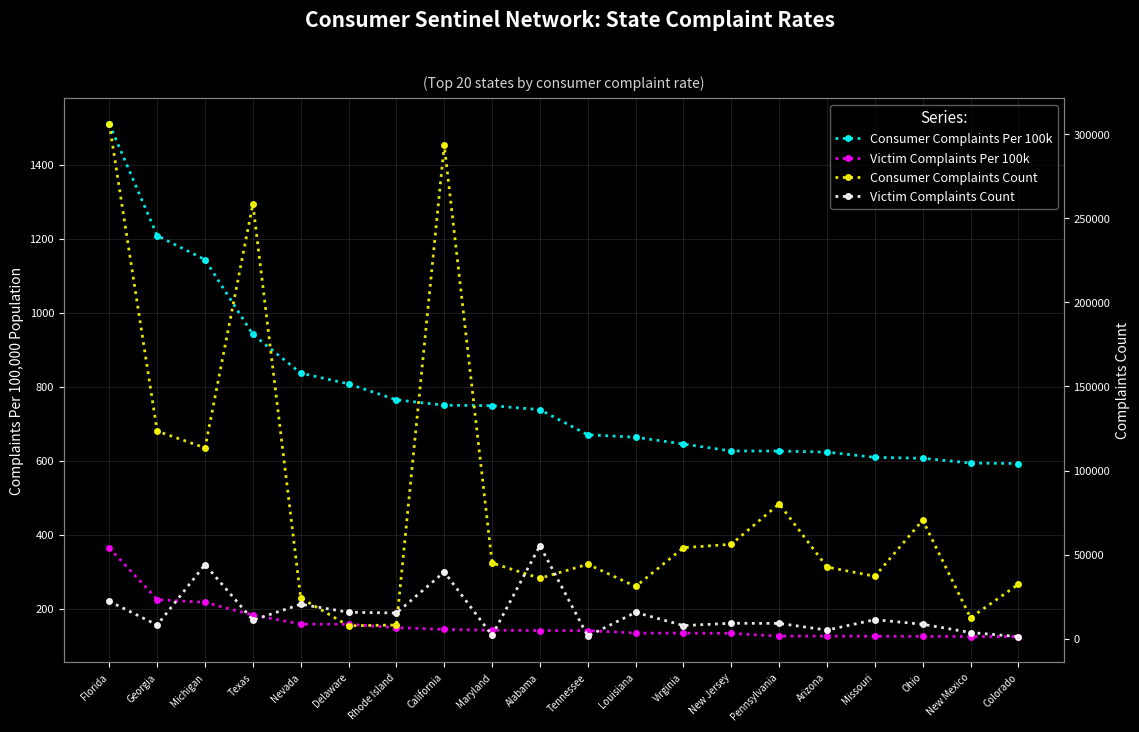

What are all the series names shown in the legend?

Consumer Complaints Per 100k, Victim Complaints Per 100k, Consumer Complaints Count, Victim Complaints Count